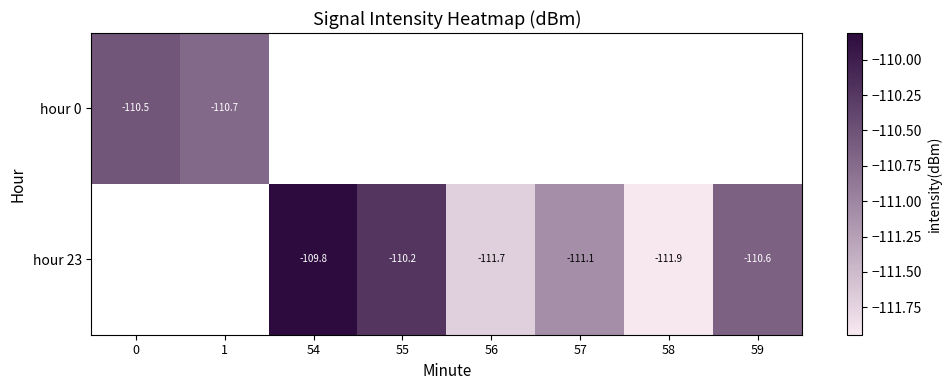

Is the value of hour 0 at 0 greater than the value of hour 23 at 57?

Yes